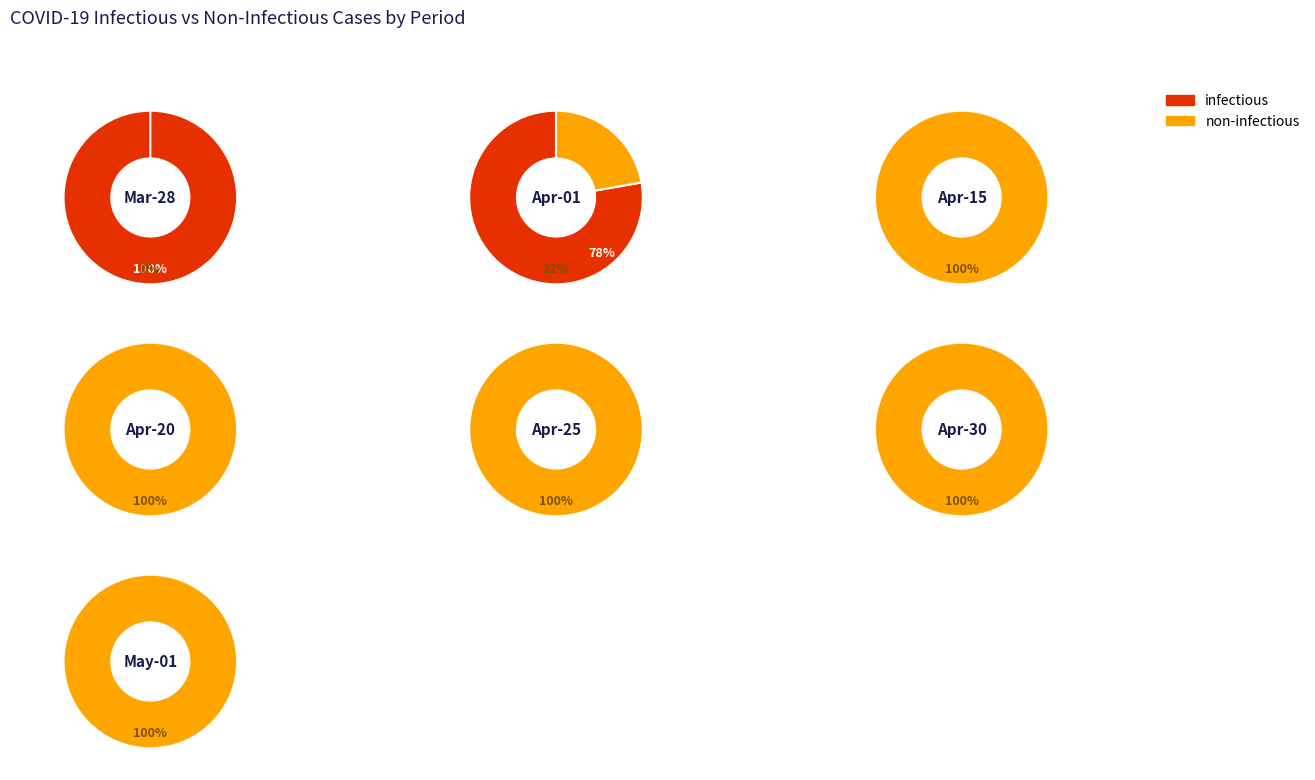

Count the number of slices in the pie.

8